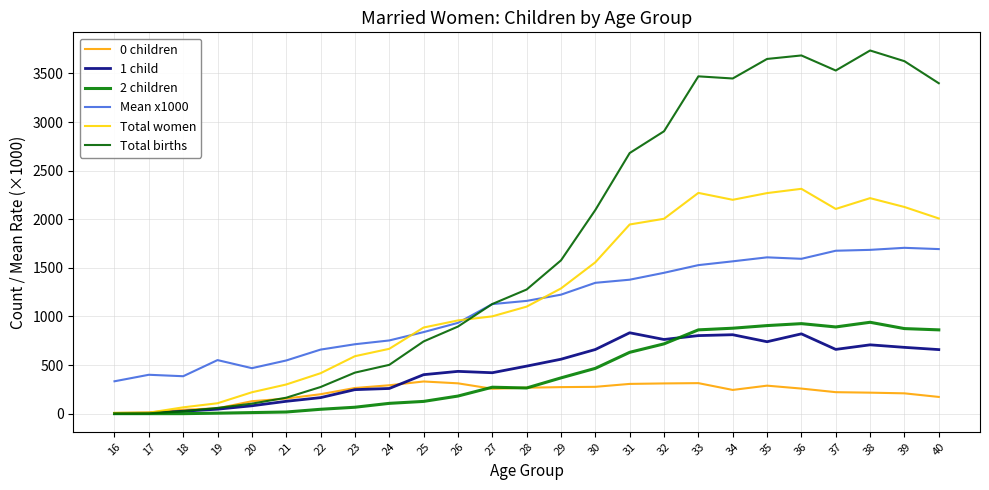

Reading left to right, transcribe all the data shown in this chart.

0 children: 16=6	17=12	18=40	19=55	20=128	21=155	22=200	23=264	24=292	25=331	26=312	27=256	28=267	29=273	30=276	31=306	32=311	33=314	34=244	35=288	36=258	37=221	38=216	39=209	40=172
1 child: 16=3	17=4	18=25	19=46	20=81	21=127	22=165	23=247	24=259	25=401	26=435	27=421	28=489	29=560	30=660	31=832	32=763	33=803	34=812	35=740	36=821	37=661	38=708	39=682	40=659
2 children: 16=0	17=0	18=0	19=5	20=11	21=17	22=45	23=66	24=106	25=126	26=181	27=272	28=264	29=368	30=466	31=631	32=718	33=862	34=879	35=906	36=926	37=892	38=940	39=875	40=862
Mean x1000: 16=333	17=400	18=385	19=551	20=468	21=547	22=659	23=714	24=753	25=839	26=934	27=1127	28=1160	29=1224	30=1346	31=1378	32=1449	33=1528	34=1567	35=1608	36=1593	37=1676	38=1685	39=1706	40=1693
Total women: 16=9	17=10	18=65	19=107	20=220	21=300	22=416	23=591	24=667	25=886	26=959	27=1001	28=1101	29=1288	30=1557	31=1946	32=2005	33=2271	34=2200	35=2269	36=2313	37=2106	38=2217	39=2126	40=2008
Total births: 16=3	17=4	18=25	19=59	20=103	21=164	22=274	23=422	24=502	25=743	26=896	27=1128	28=1277	29=1577	30=2095	31=2681	32=2905	33=3470	34=3448	35=3649	36=3685	37=3530	38=3736	39=3626	40=3399